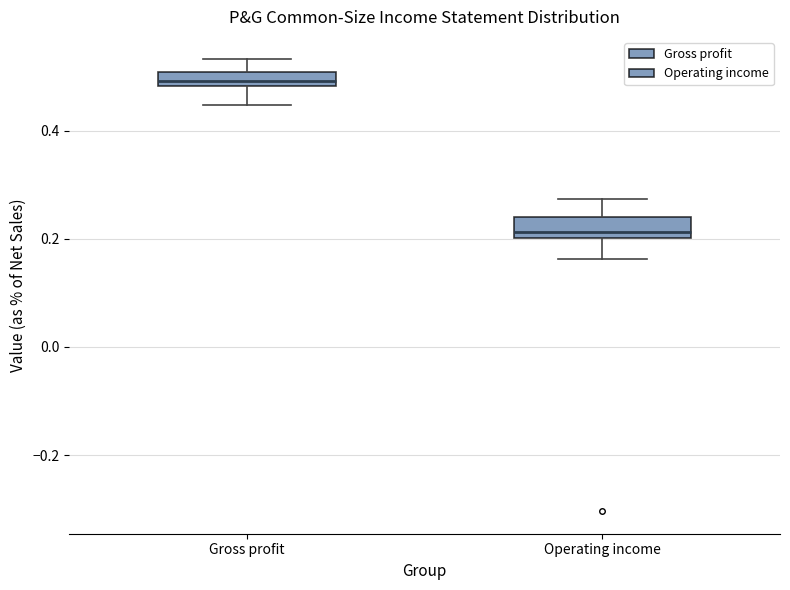

Which box has the lowest median line?

Operating income